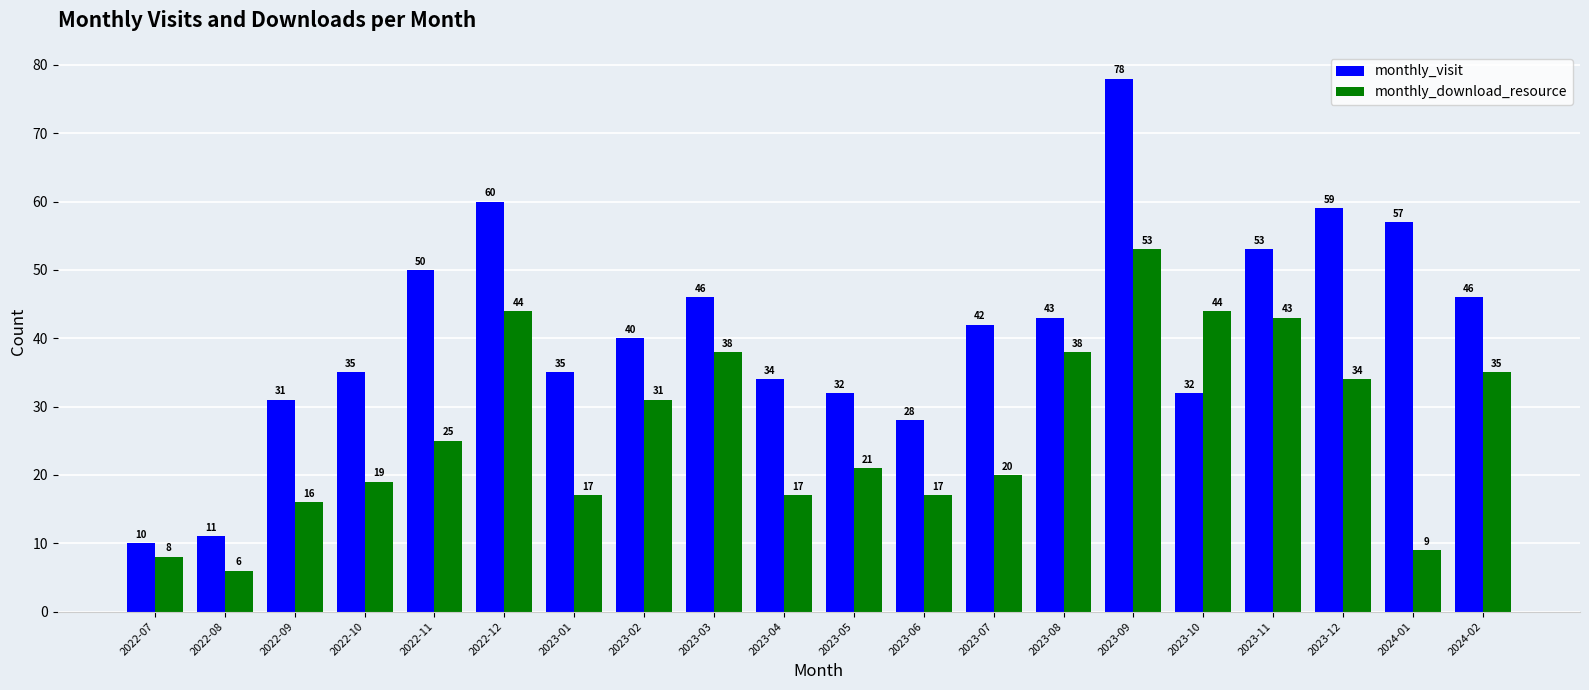

How many distinct data groups are displayed?

2